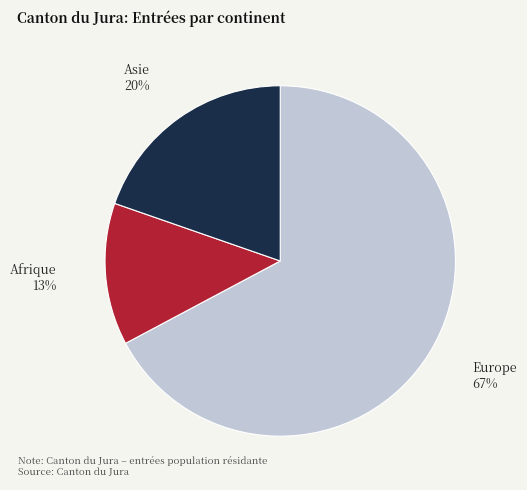

To the nearest percent, what is the difference between the largest and smallest slice percentages?

54%